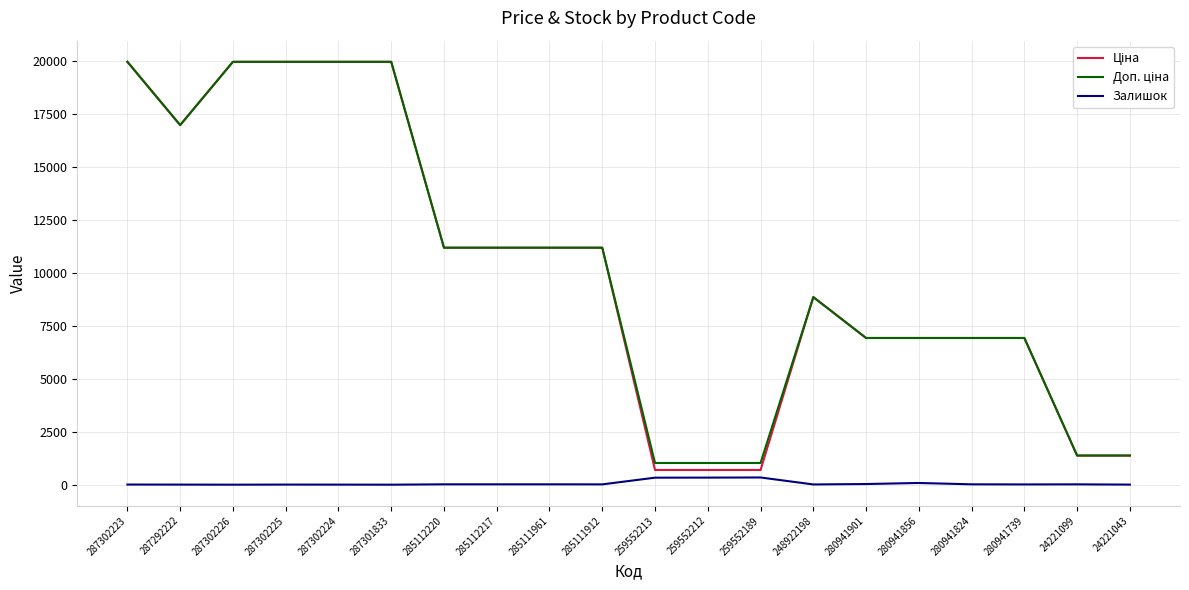

Is it true that Залишок equals 17.0 at 280941824?

True